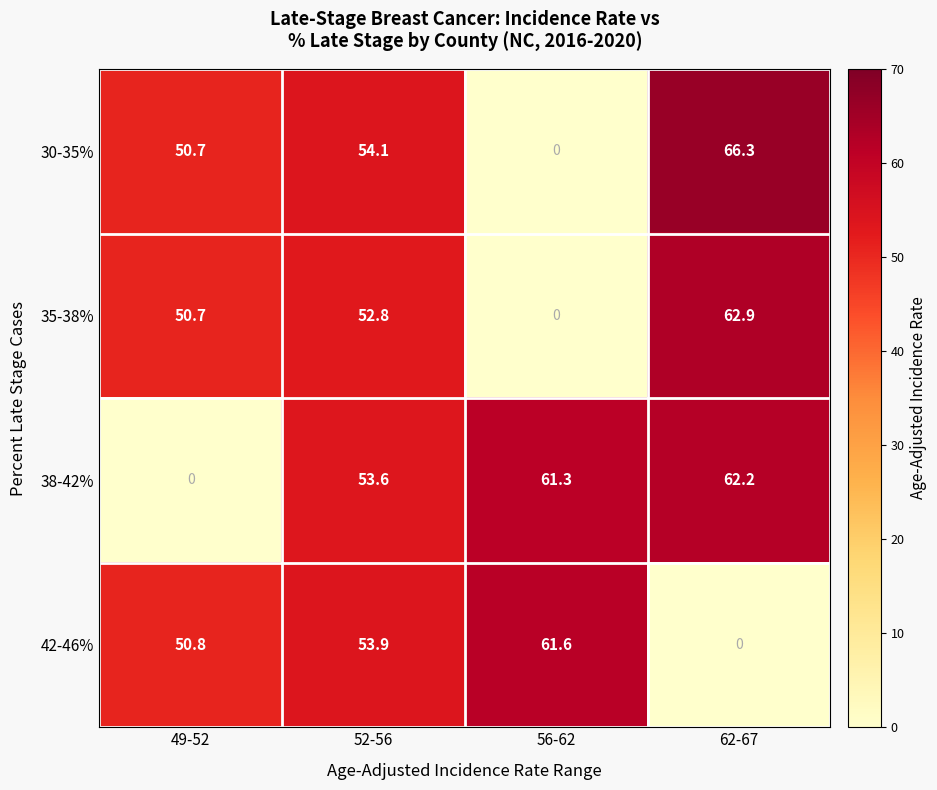

At which label does 38-42% first exceed 61?

56-62